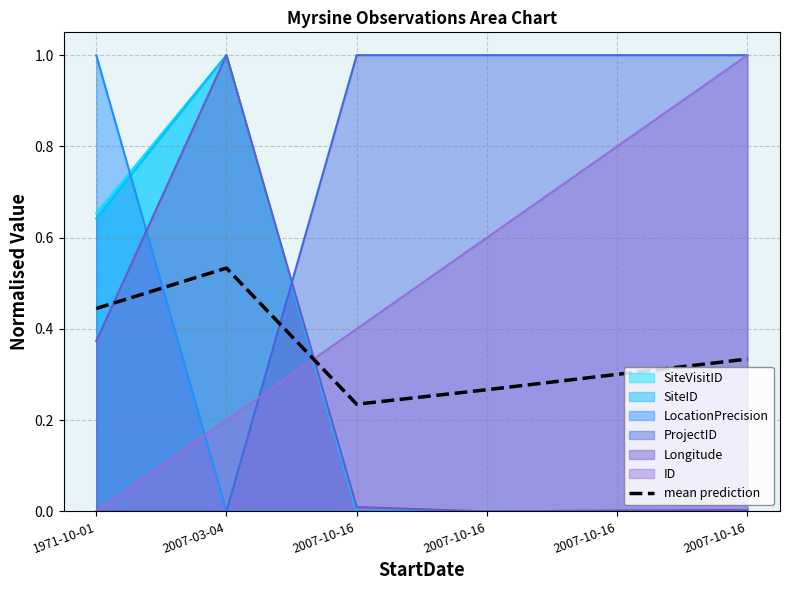

What is the label of the 5th point from the right?

2007-03-04